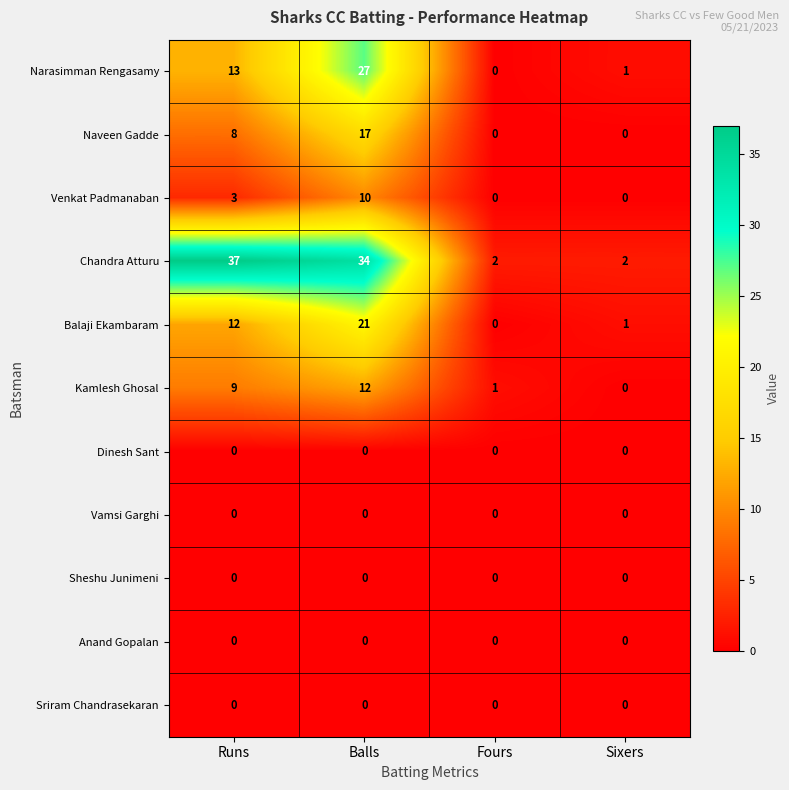

Where is Kamlesh Ghosal nearest to the value 6?

Runs